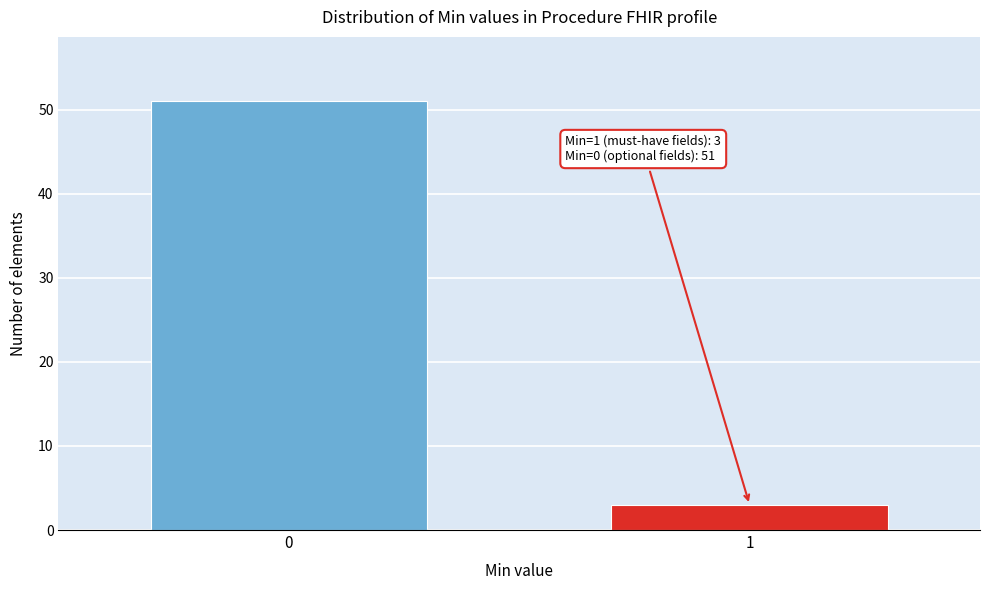

Reading left to right, transcribe all the data shown in this chart.

51	3